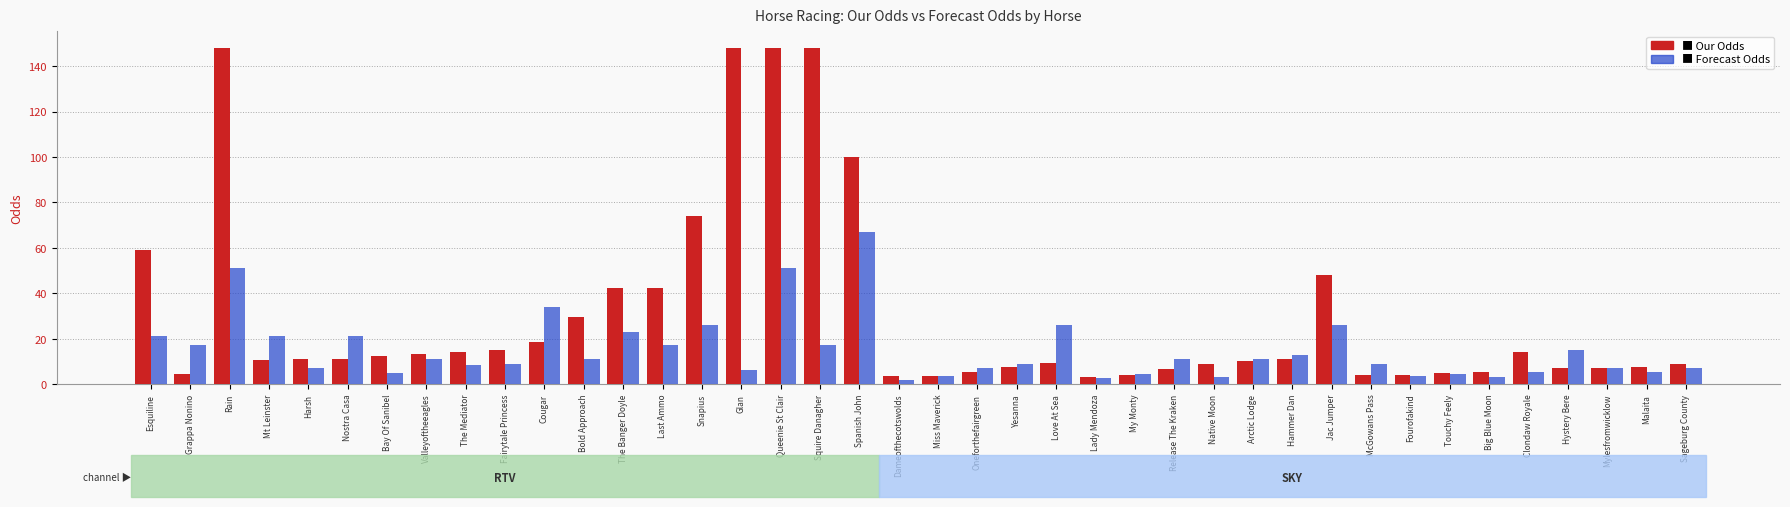

Does the chart contain stacked bars?

No